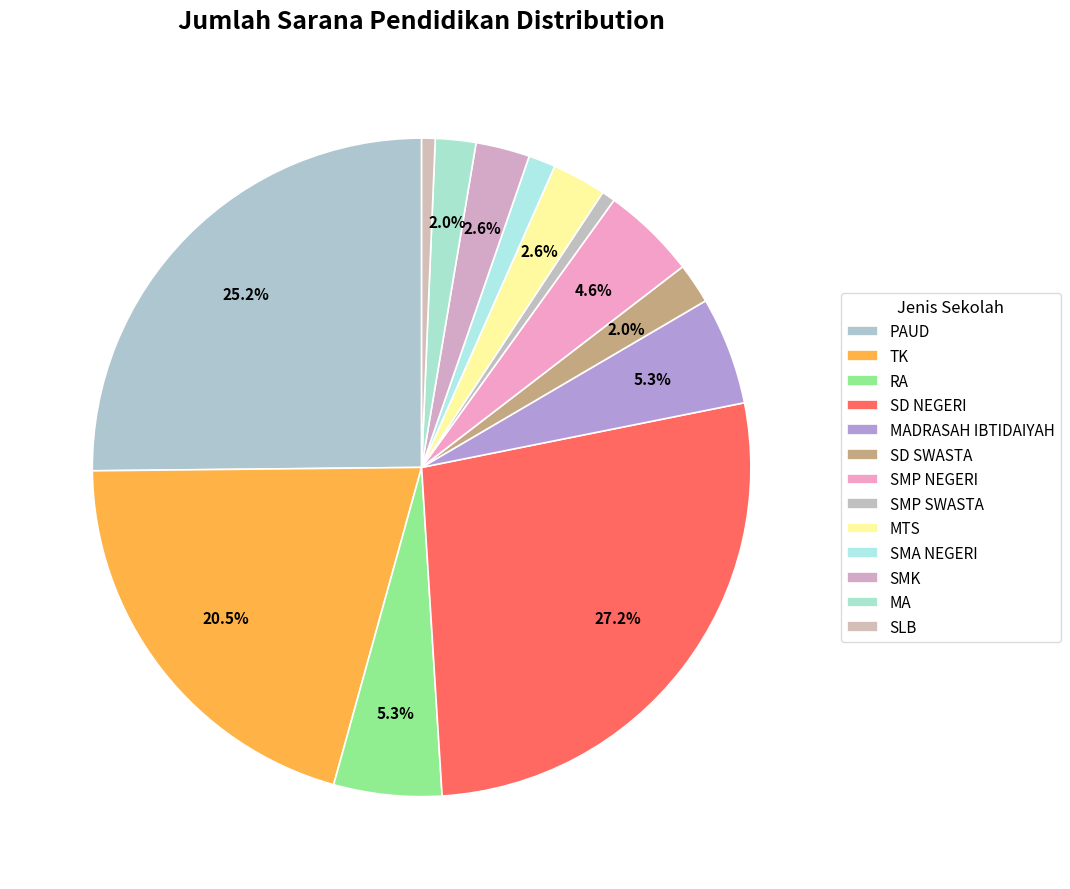

Count the number of slices in the pie.

13